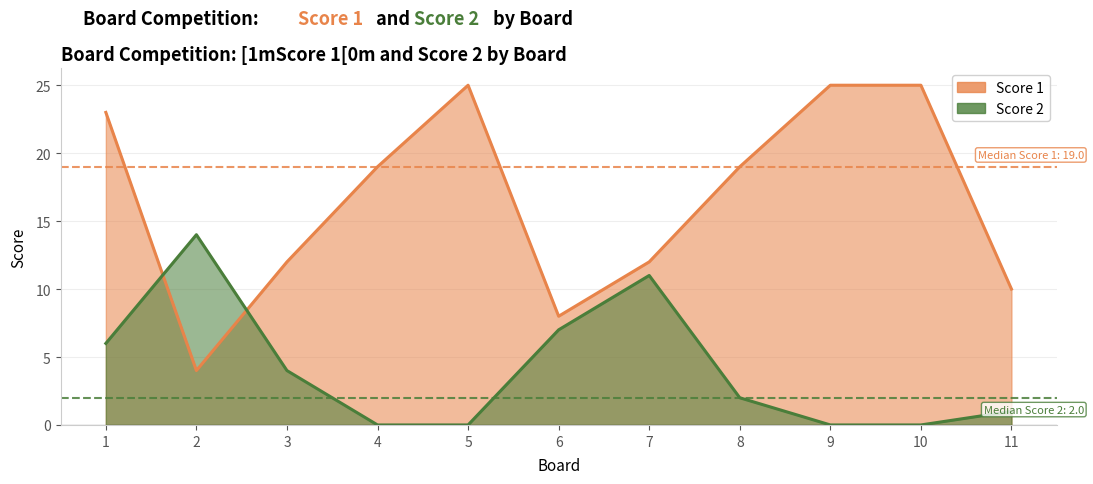

Which category has the lowest value in the Score 1 series?

2